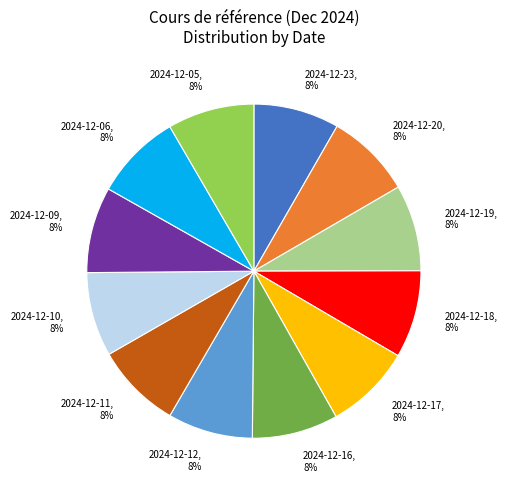

Combined, do 2024-12-05 and 2024-12-17 account for over 50%?

No